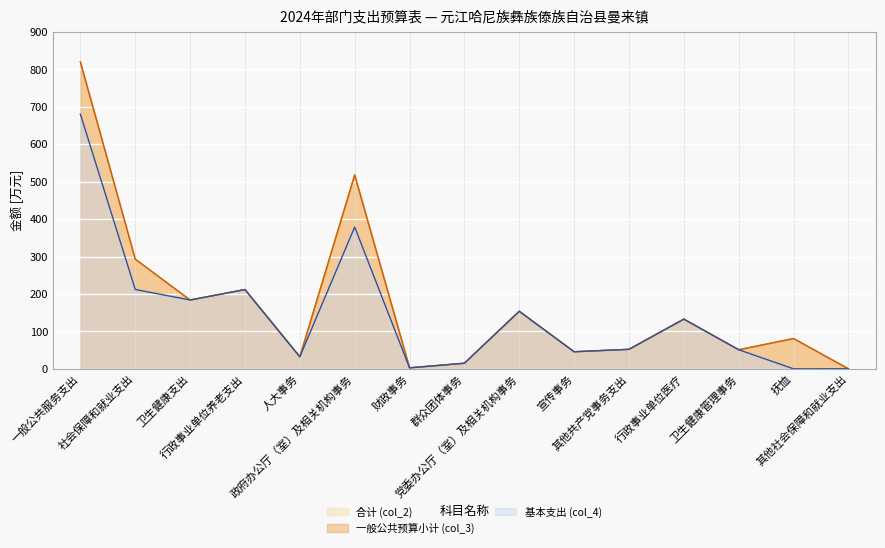

How many interior local valleys does the 合计 (col_2) series have?

5